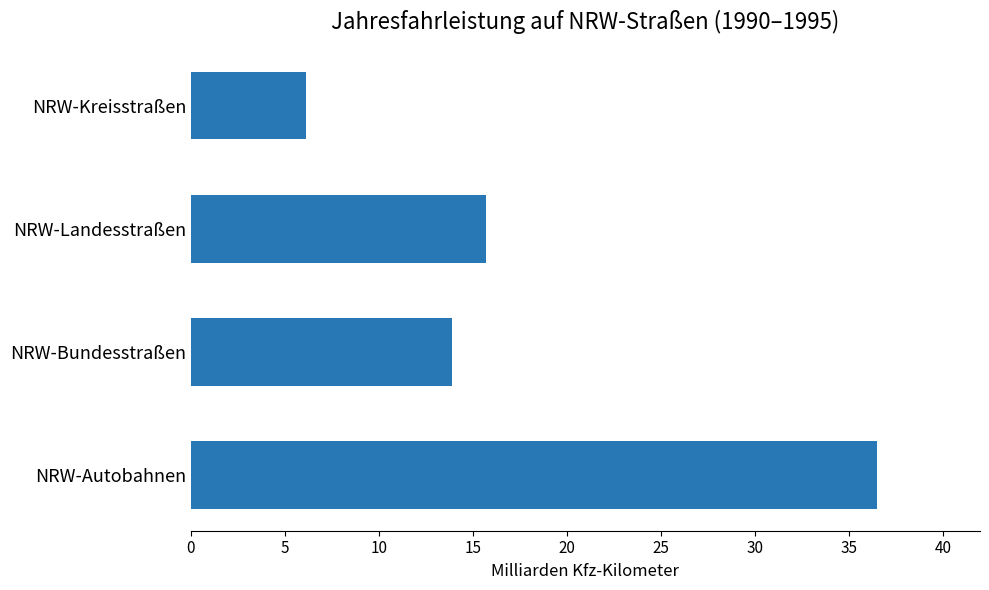

Which label corresponds to the largest value in the chart?

NRW-Autobahnen